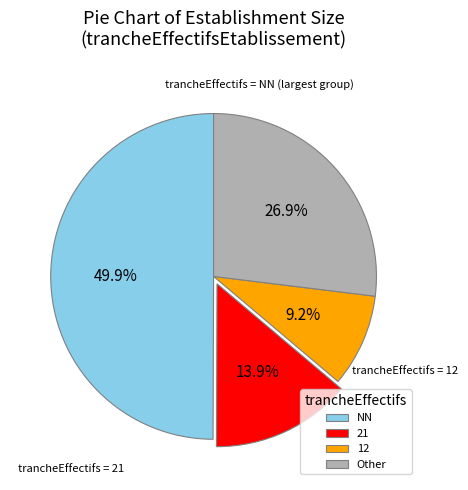

Approximately how many times larger is the value at Other compared to NN?

0.5